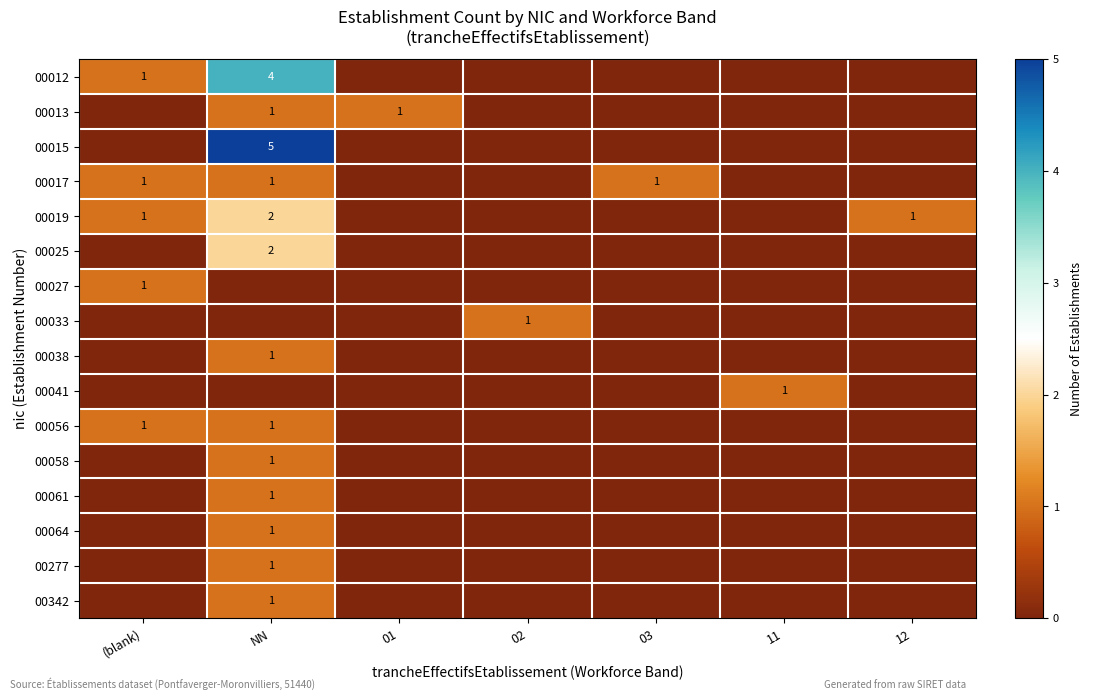

The value of 00019 at NN is 2. True or false?

True